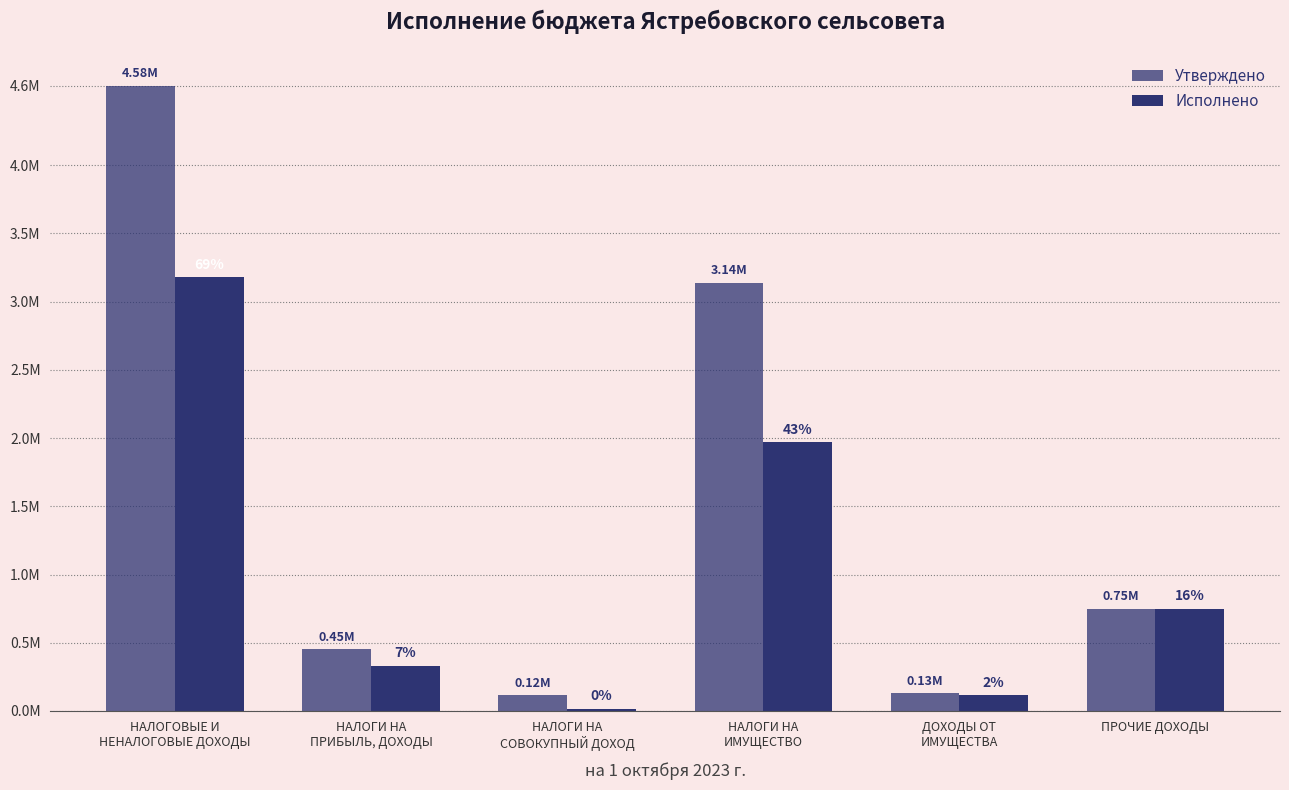

At which label does Исполнено reach its peak?

НАЛОГОВЫЕ И
НЕНАЛОГОВЫЕ ДОХОДЫ